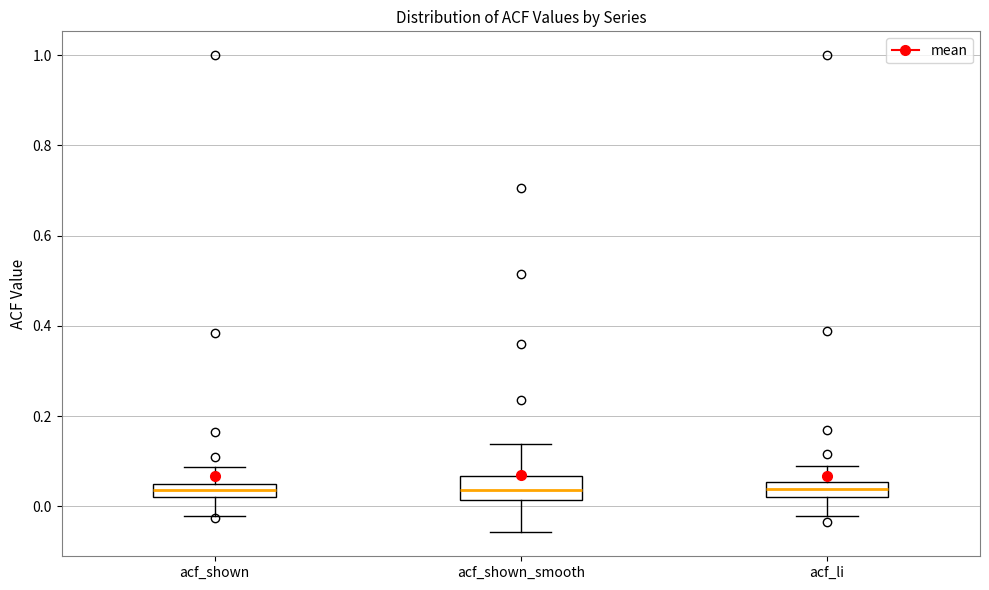

Reading left to right, transcribe this box plot: for each box, give where its median line is, the range the box spans, and where its two whiskers end, as read against the y-axis. The values are not printed on the chart, so give them approximately, as read against the axis.

acf_shown: median 0.04, box 0.02 to 0.06, whiskers -0.02 to 0.08
acf_shown_smooth: median 0.04, box 0.02 to 0.06, whiskers -0.06 to 0.14
acf_li: median 0.04, box 0.02 to 0.06, whiskers -0.02 to 0.10